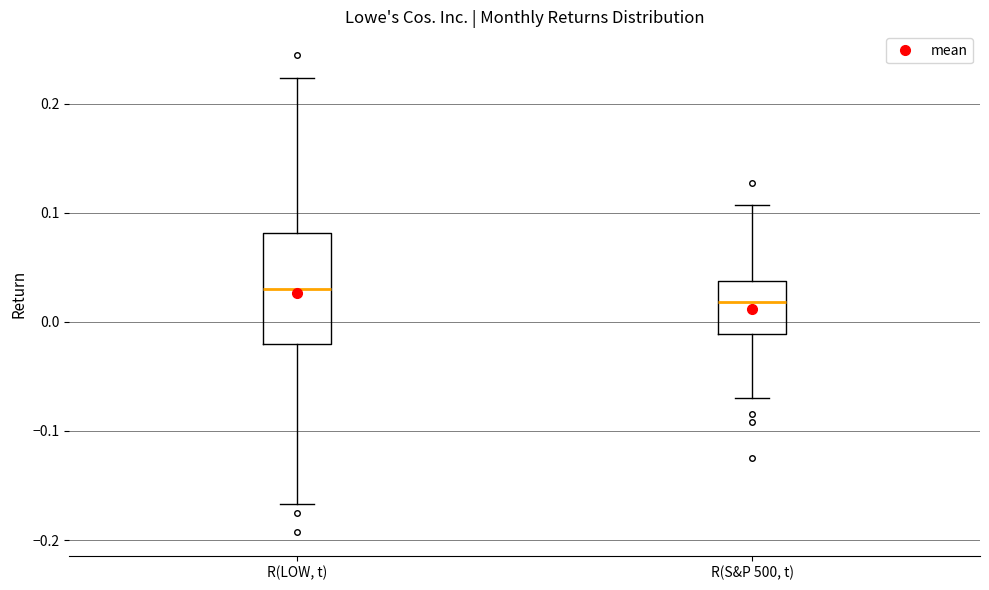

Where does the median line of the box for R(LOW, t) sit on the y-axis? The values are not printed on the chart, so give them approximately, as read against the axis.

0.03